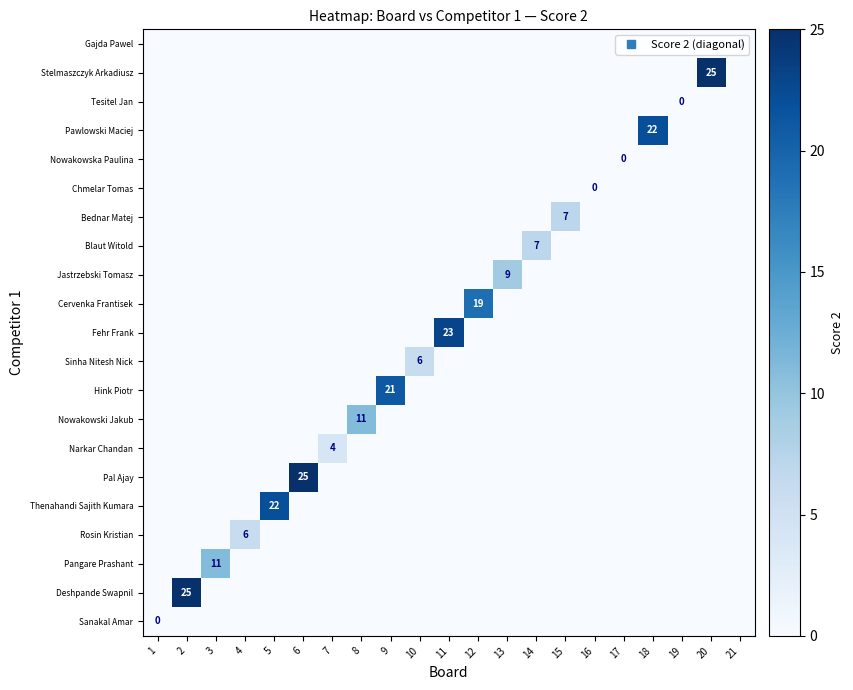

Count the Bednar Matej values in the range 0 to 1.

20